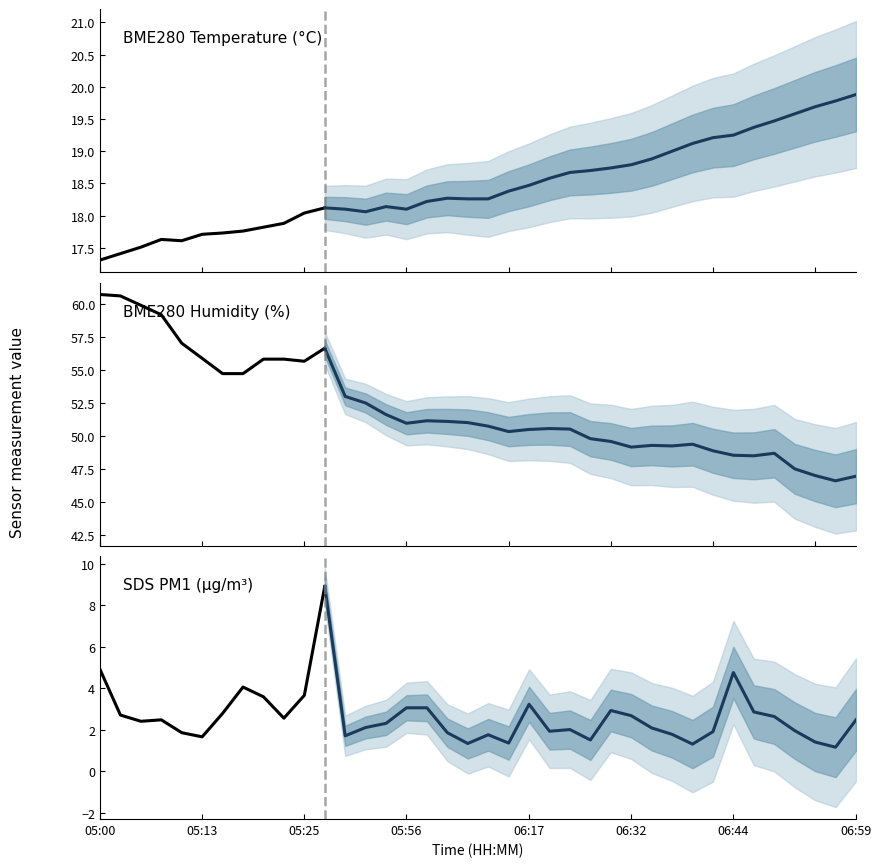

Is it true that BME280_temperature equals 18.1 at 11?

True